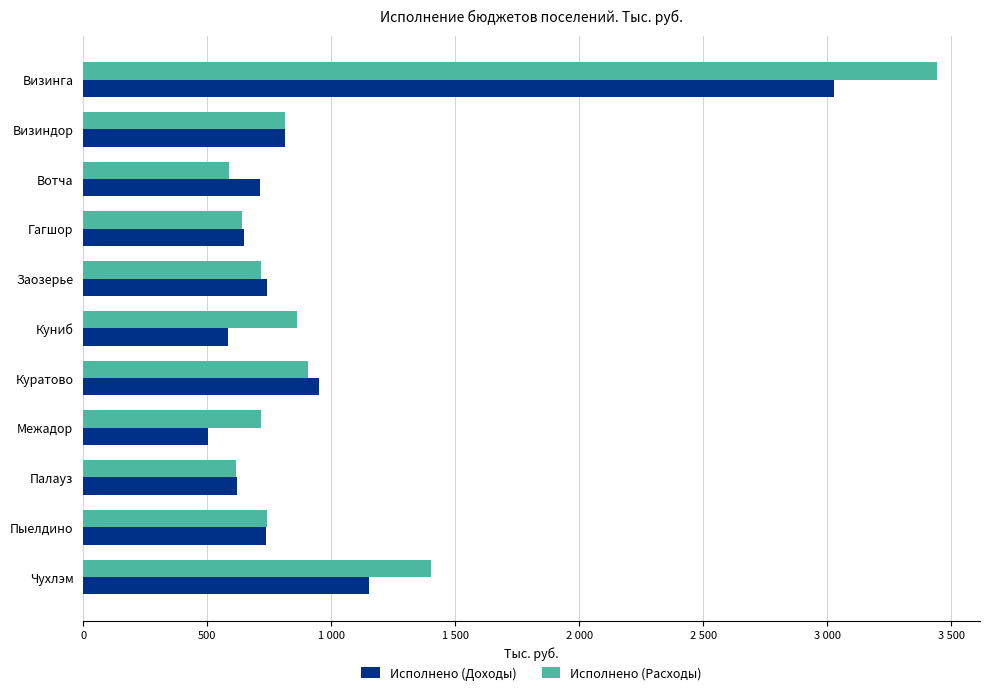

What is the average value of the Исполнено (Расходы) series?

1040.5